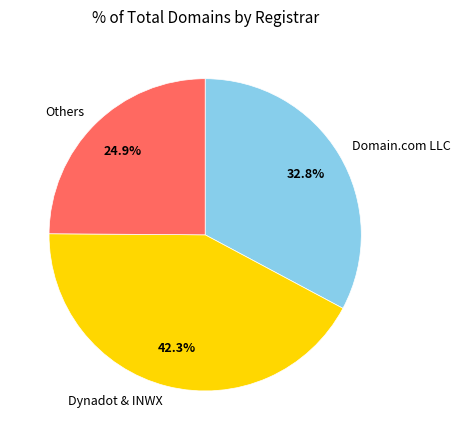

Between Others and Dynadot & INWX, which is larger?

Dynadot & INWX